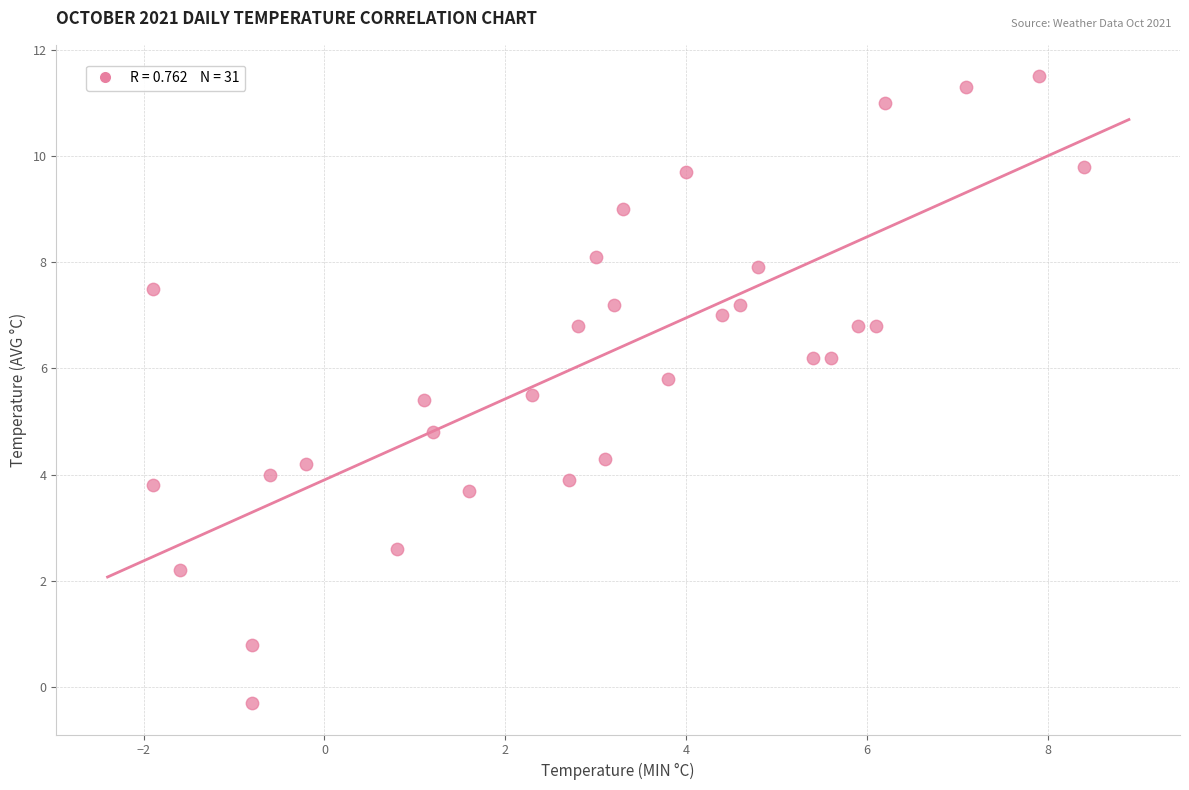

What Y value in the scatter plot is closest to 5?

4.8